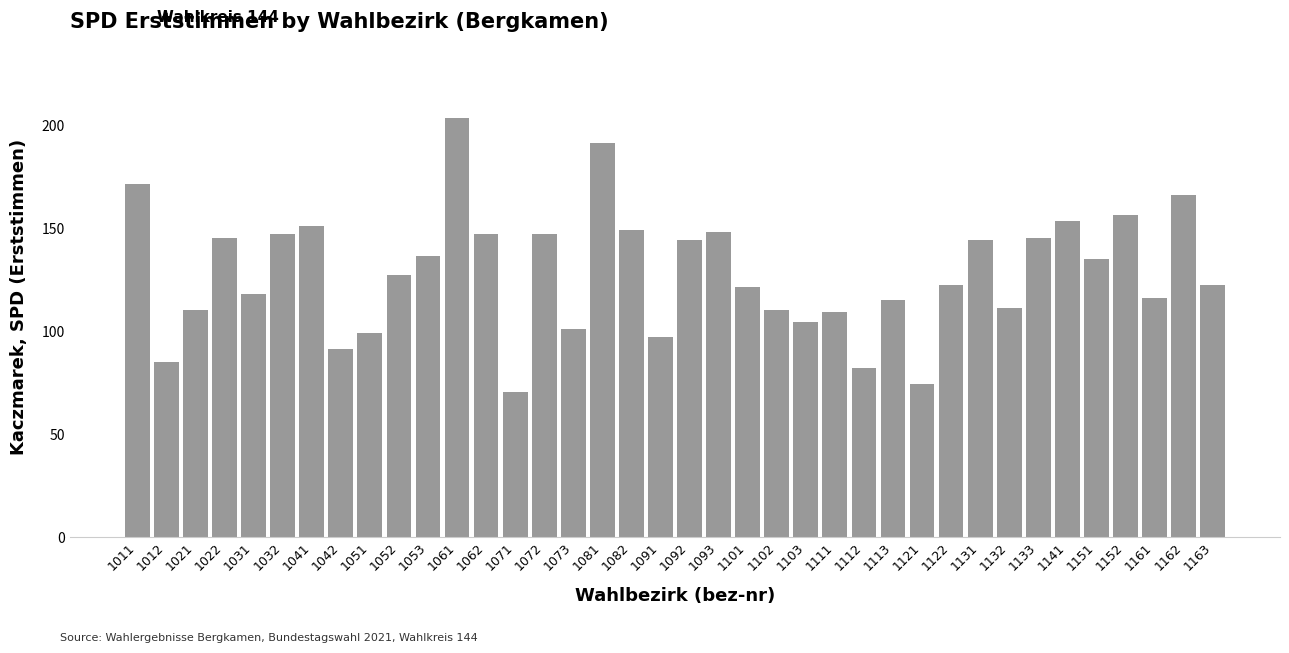

True or false: the data shows 147 at 1112.

False